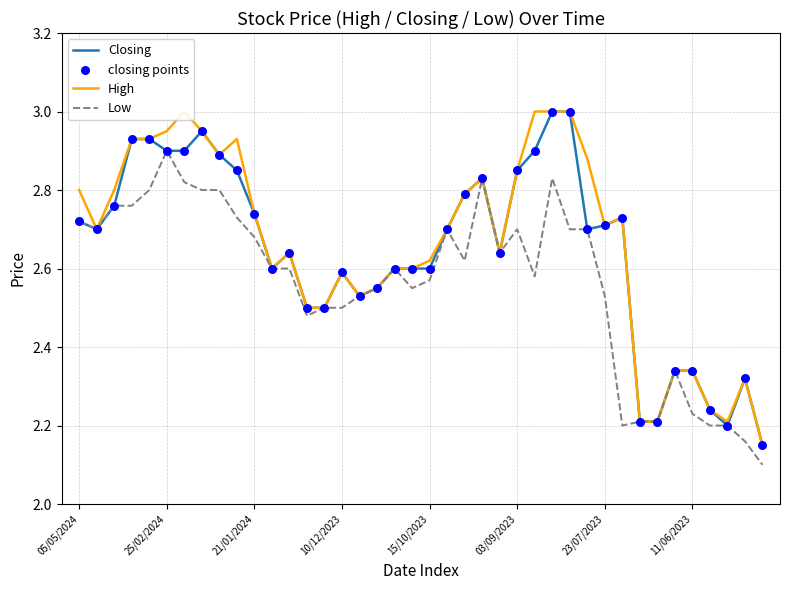

At how many categories does at least one series exceed 2?

40